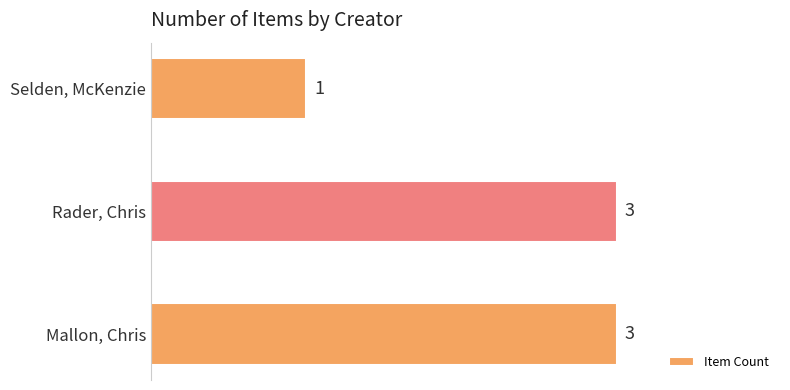

What is the greatest value displayed?

3